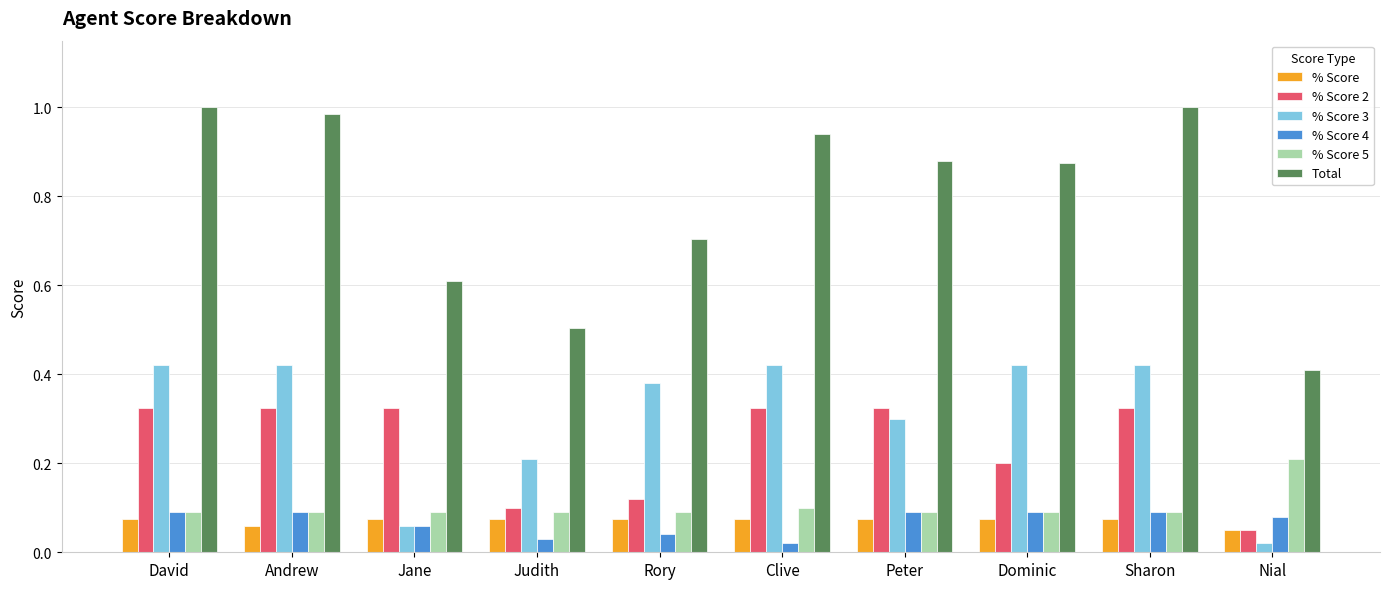

Which category has the lowest value in the % Score 4 series?

Clive